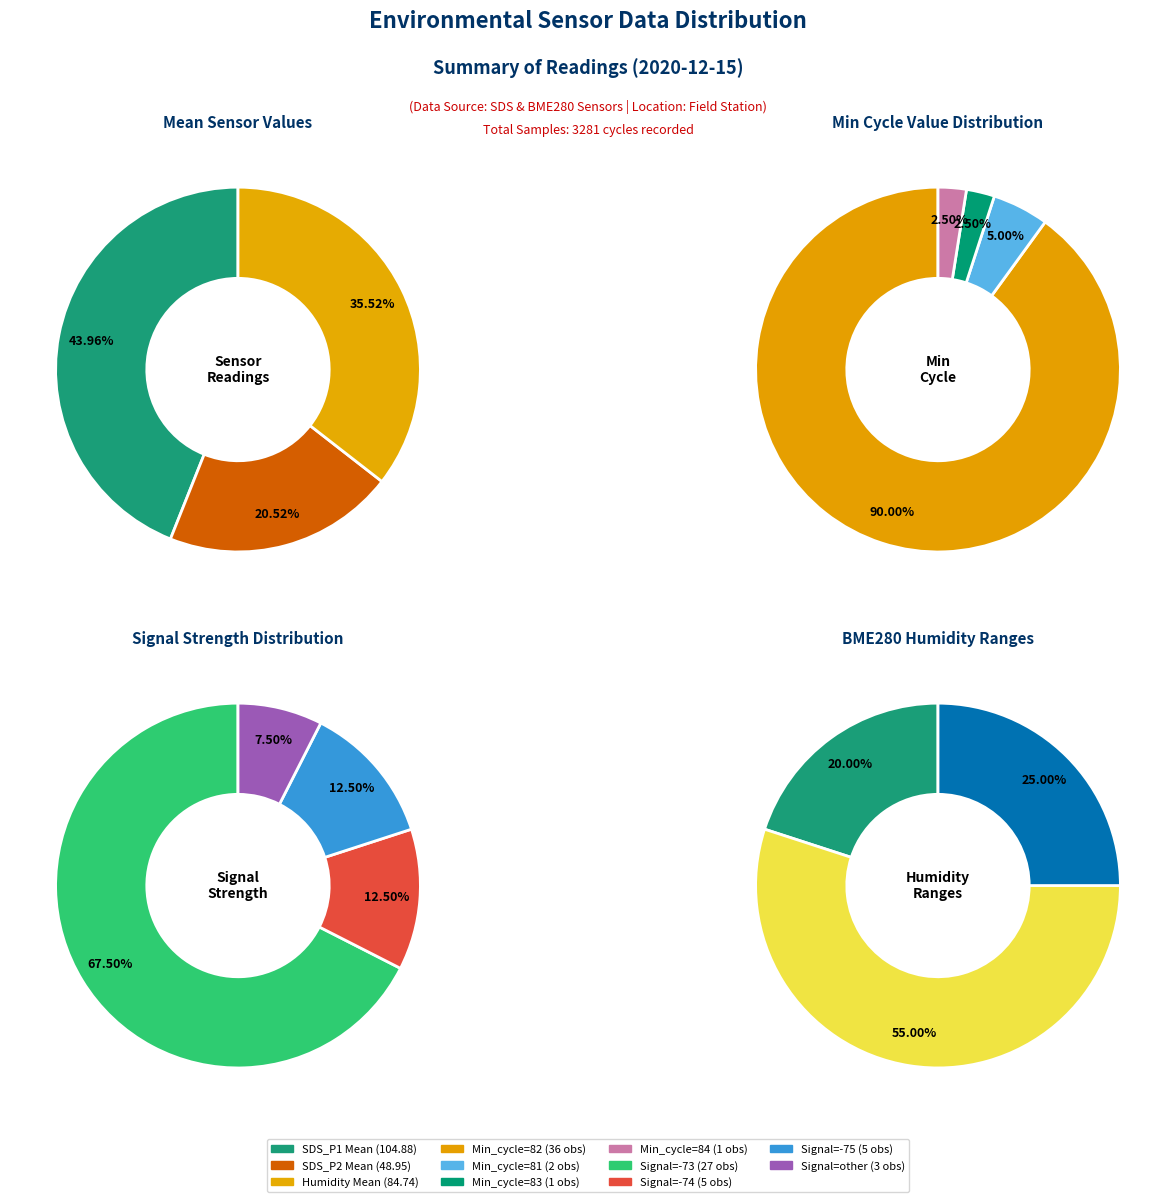

Is it true that 0 is 2% of the pie?

True